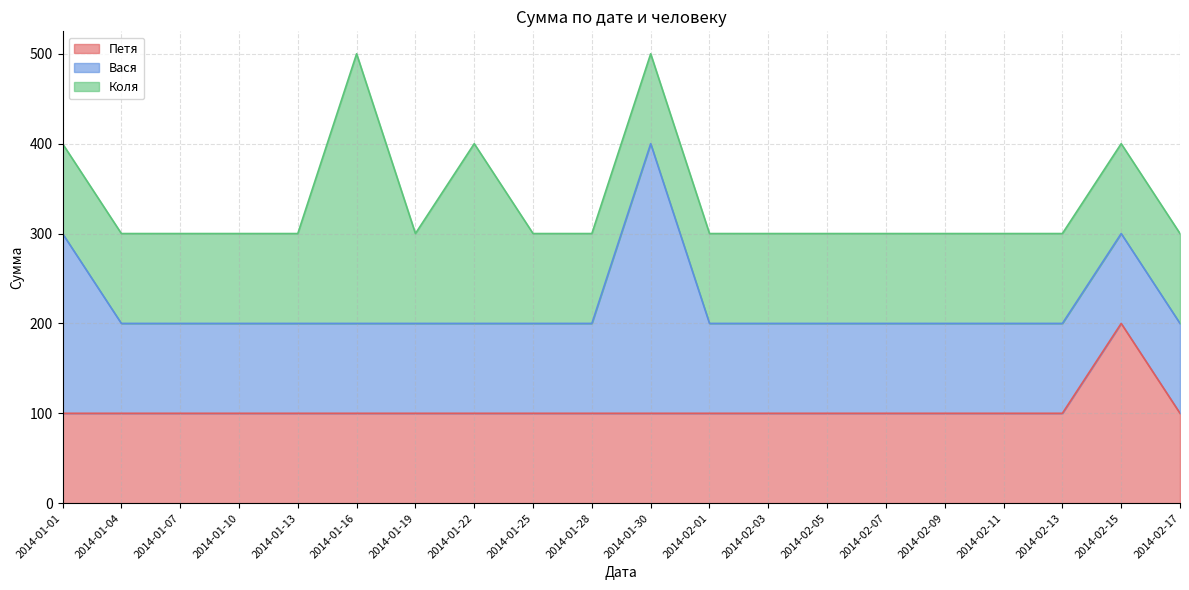

Rank the series at 2014-01-28 from lowest to highest value.

Петя, Вася, Коля